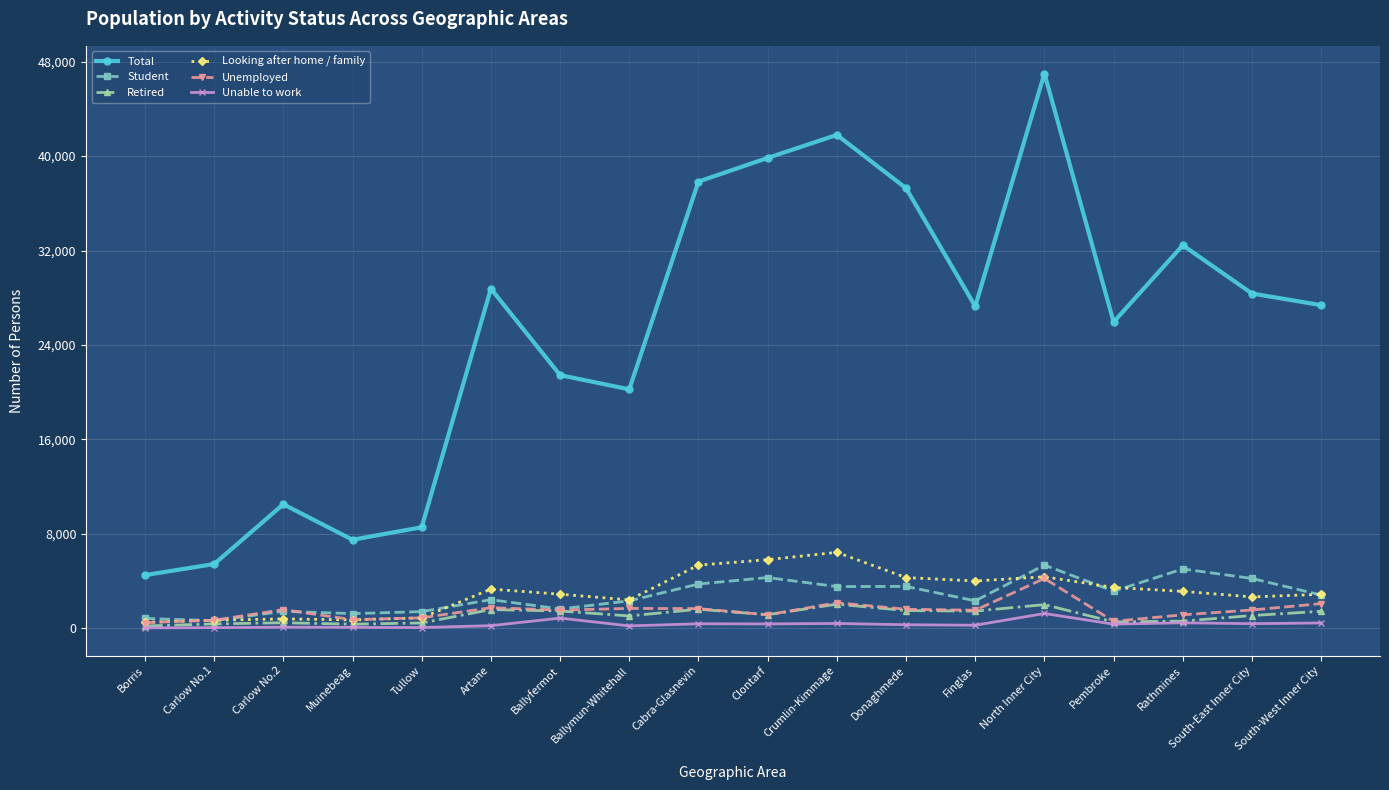

Where does the Retired series first go above 1159?

Artane